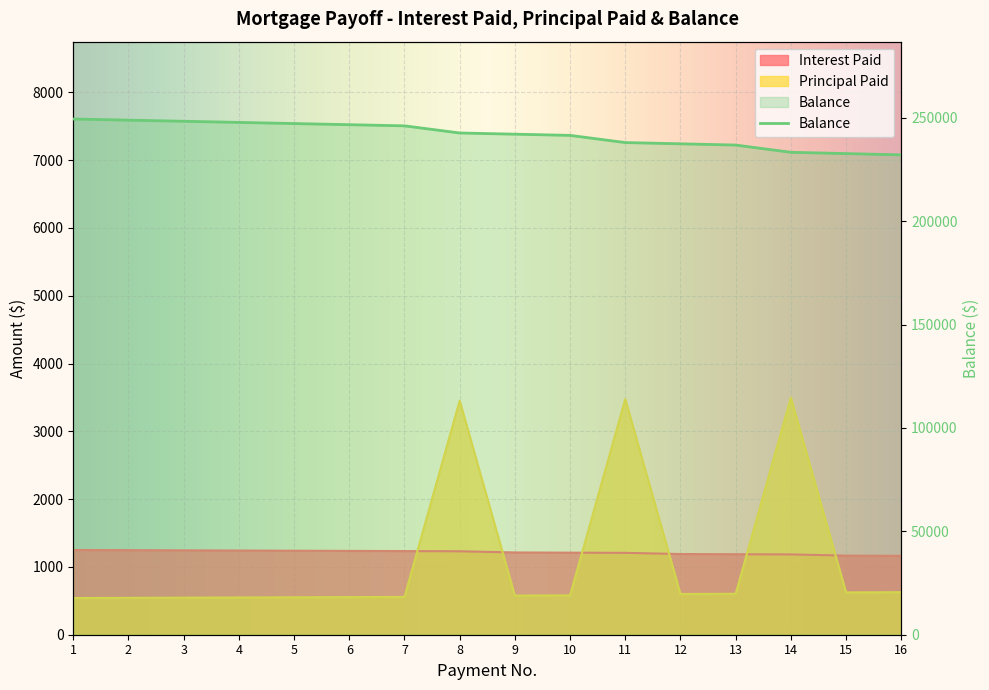

Which category has the highest value across all series?

1